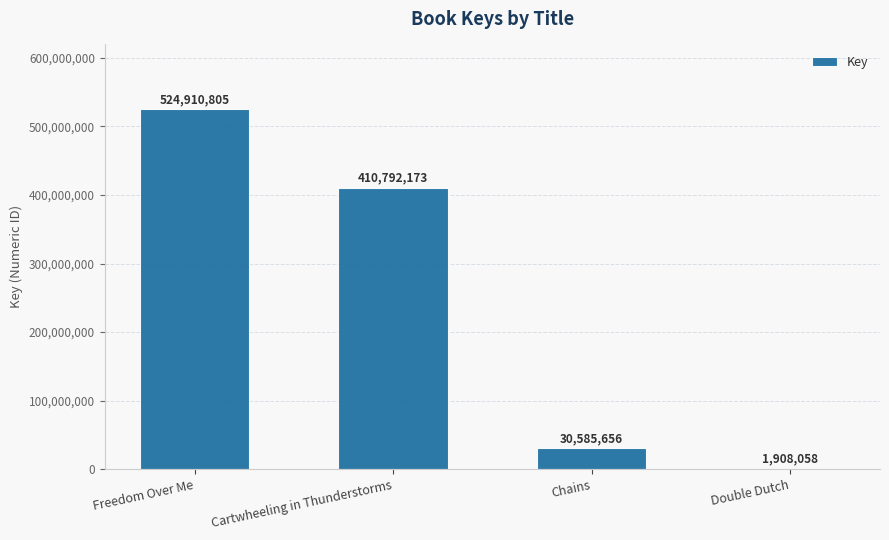

Reading right to left, list all the values displayed in this chart.

Double Dutch=1908058	Chains=30585656	Cartwheeling in Thunderstorms=410792173	Freedom Over Me=524910805